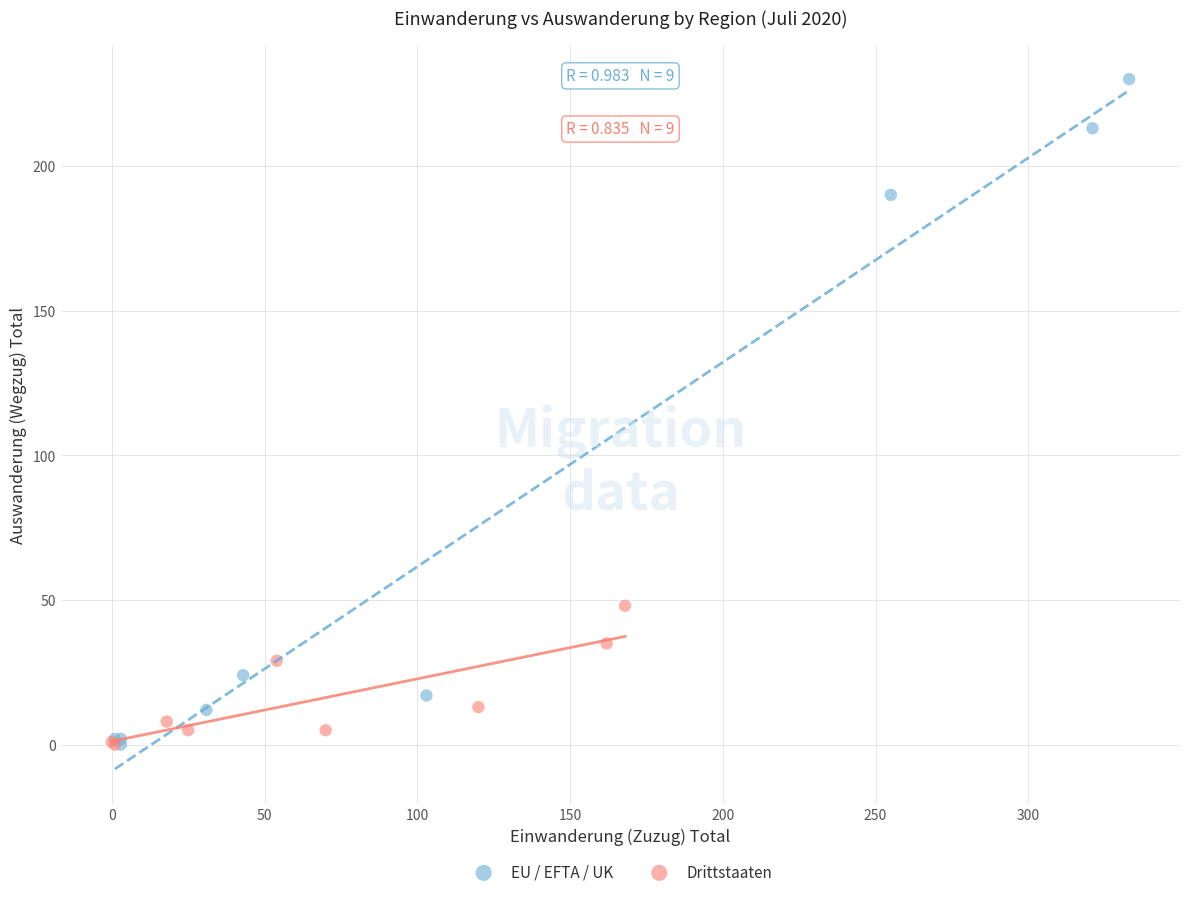

Which series has the largest Y range (max minus min)?

EU / EFTA / UK